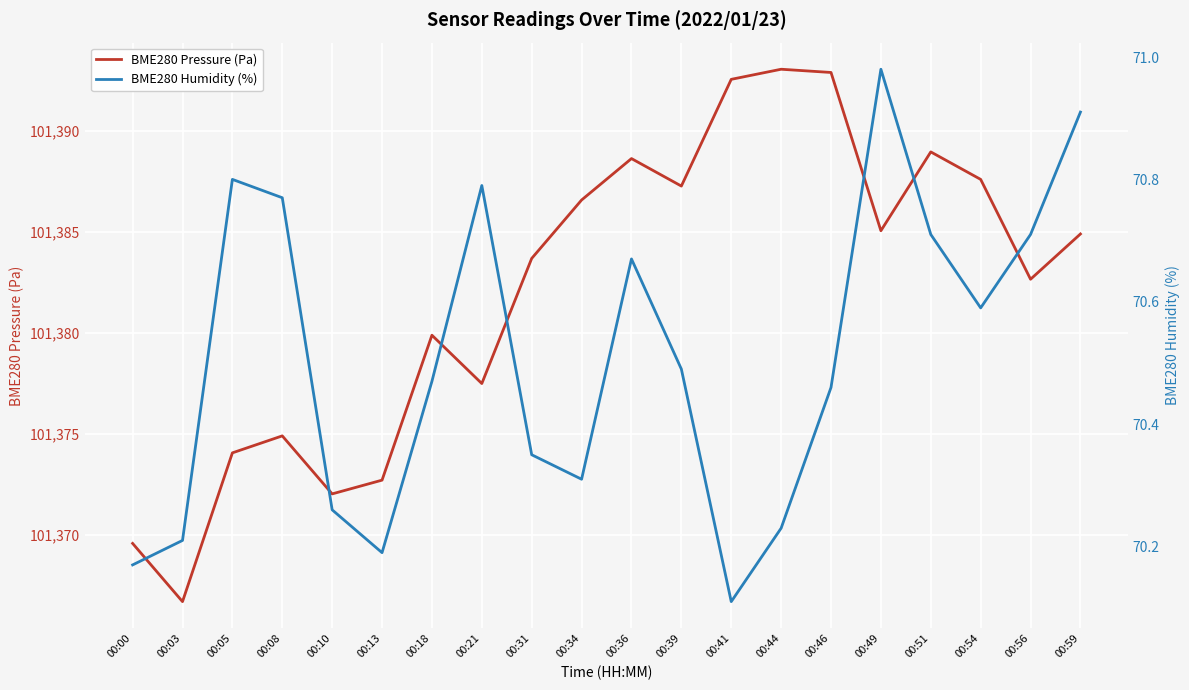

Rank the series by their maximum value, from lowest to highest.

BME280 Humidity (%), BME280 Pressure (Pa)